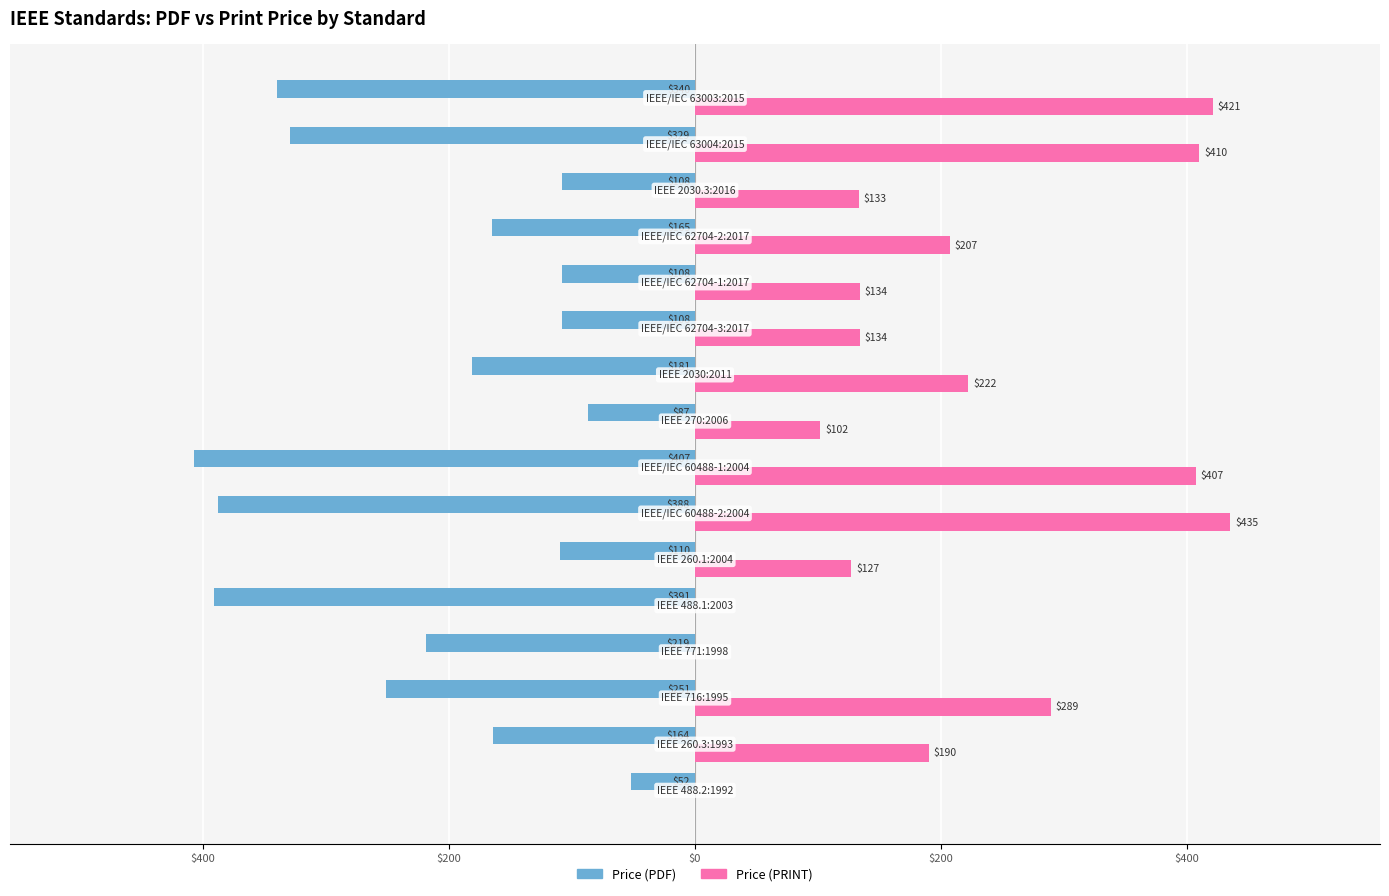

What are all the series names shown in the legend?

Price (PDF), Price (PRINT)